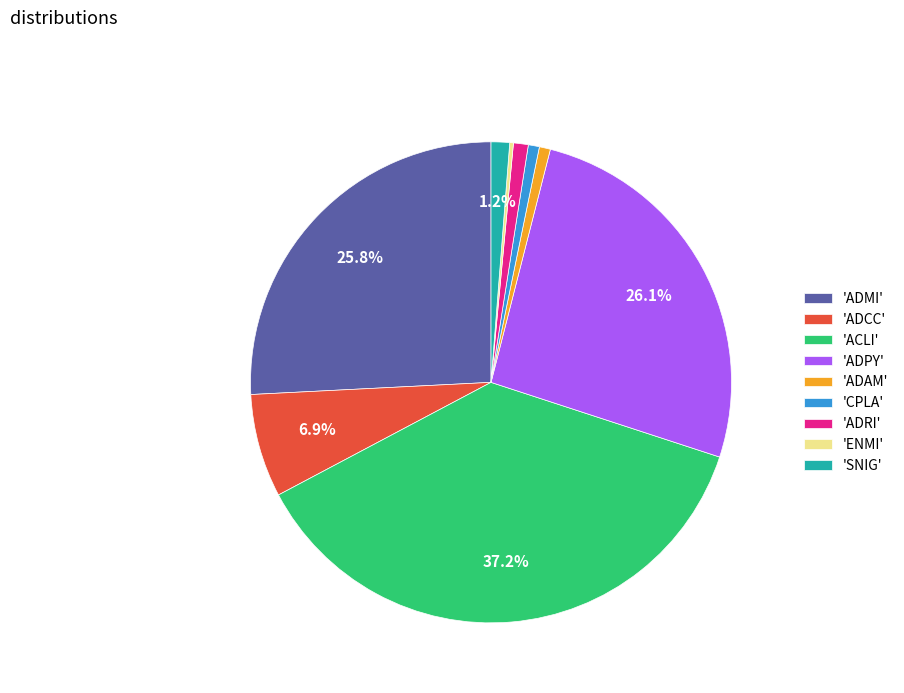

Which category has the biggest portion of the pie?

'ACLI'